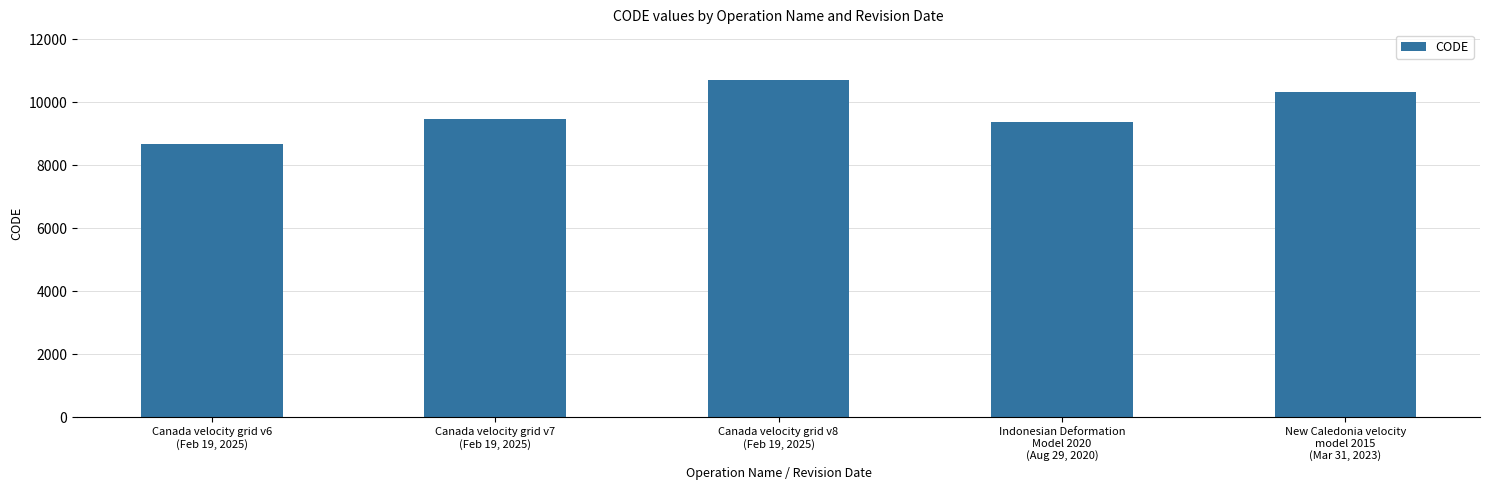

Approximately how many times larger is the value at Canada velocity grid v6
(Feb 19, 2025) compared to Canada velocity grid v7
(Feb 19, 2025)?

0.9